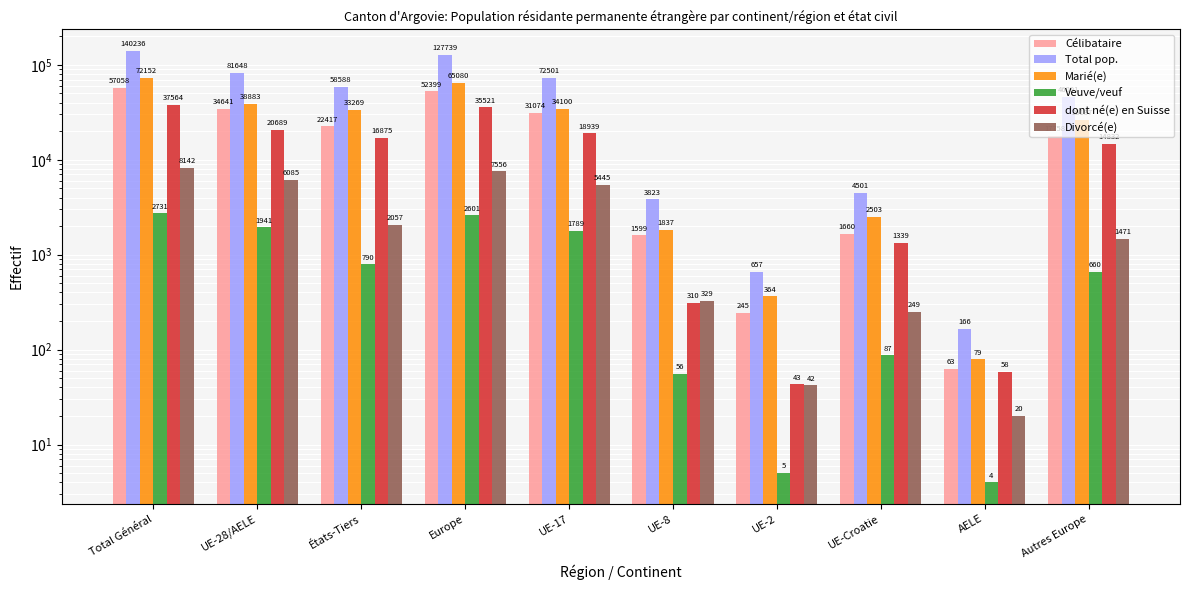

At how many categories does at least one series exceed 127413?

2